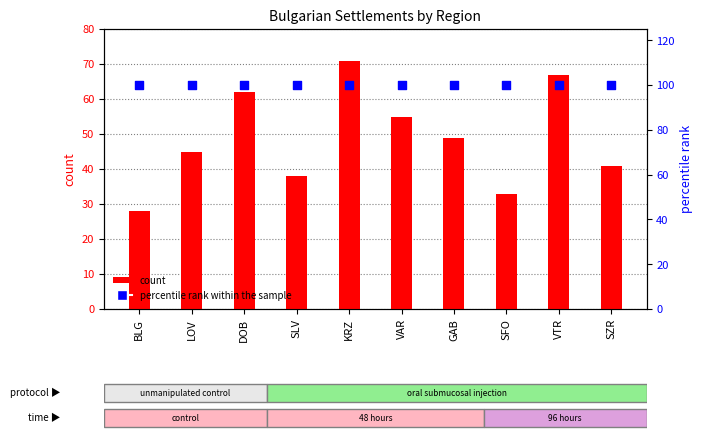

Which series has the widest spread of Y values?

count